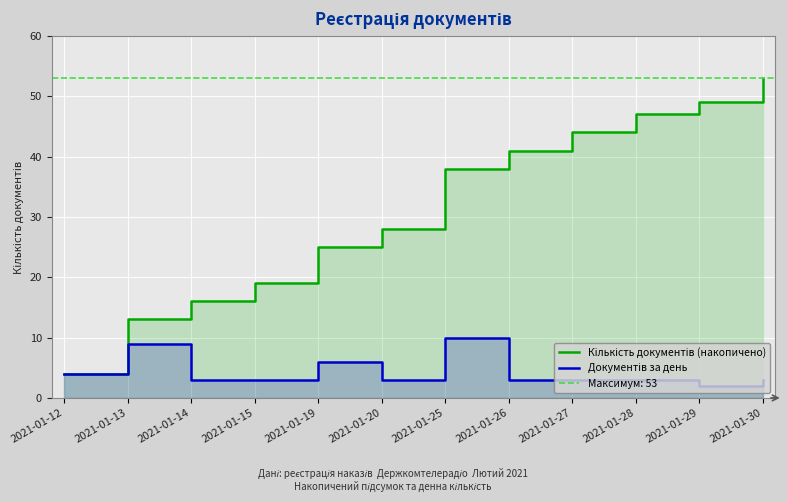

What is the sum of the Документів за день values at 2021-01-15 and 2021-01-29?

5